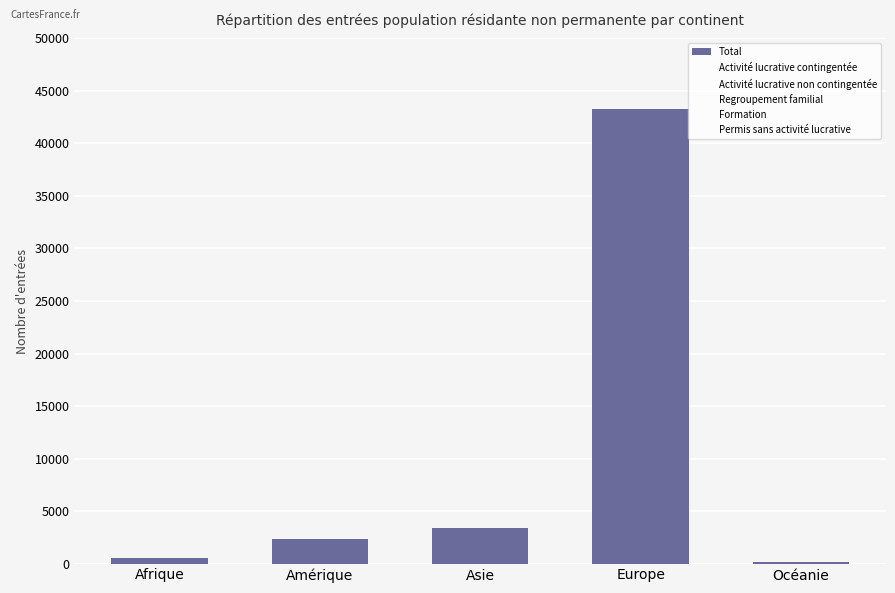

Reading left to right, transcribe all the data shown in this chart.

Afrique=579	Amérique=2319	Asie=3386	Europe=43295	Océanie=179